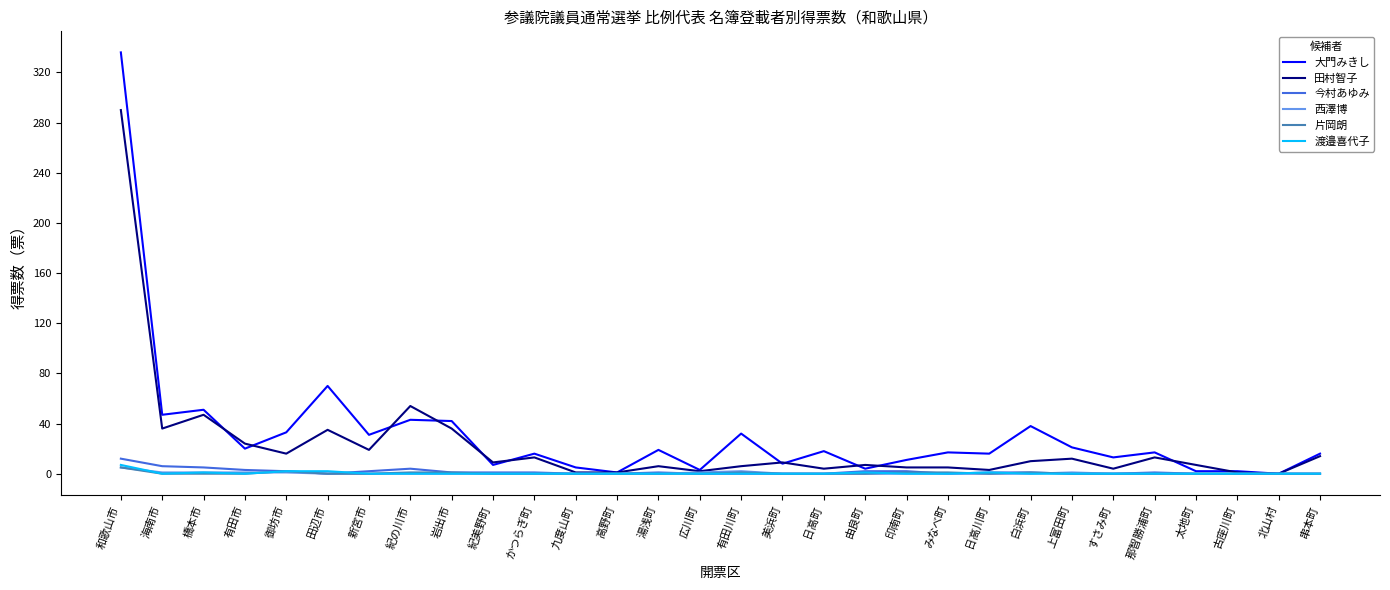

The value of 渡邉喜代子 at 太地町 is 0. True or false?

True